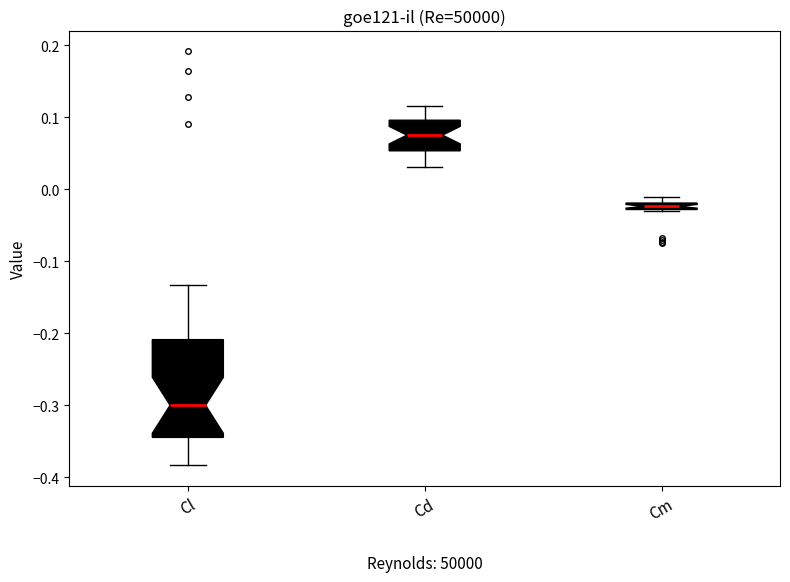

Which box's median line is the lowest?

Cl